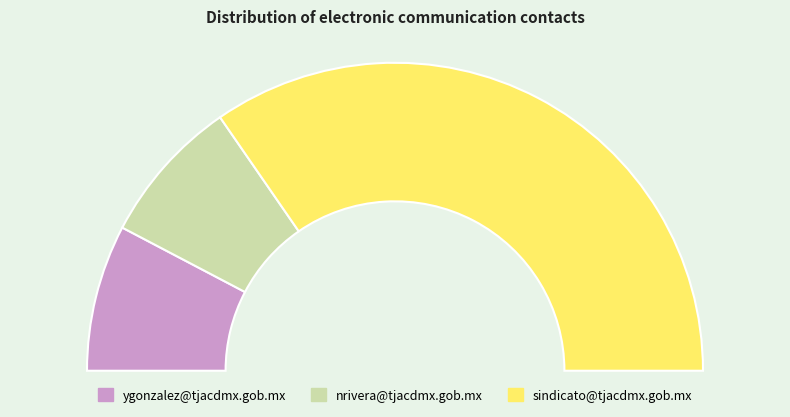

Which slice is the largest?

sindicato@tjacdmx.gob.mx